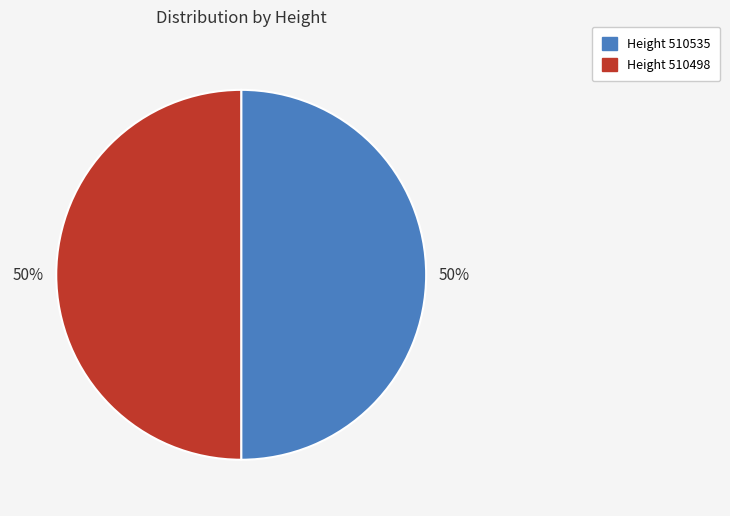

To the nearest percent, what is the average slice percentage?

50%